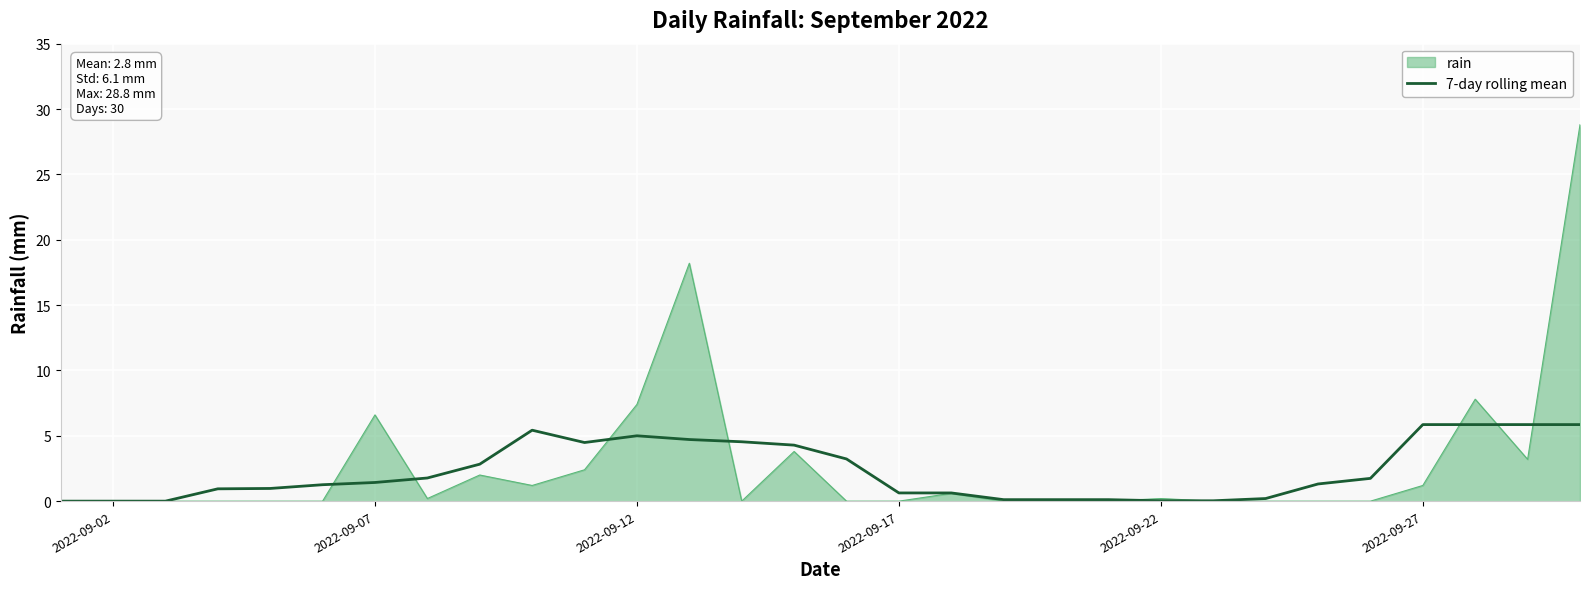

Which series has the widest spread of values?

rain